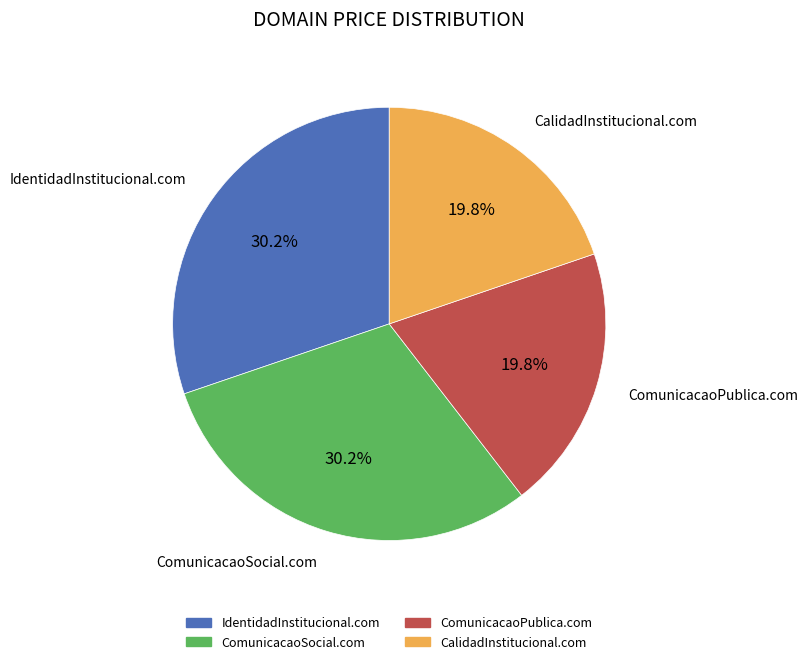

How many segments does this pie chart have?

4